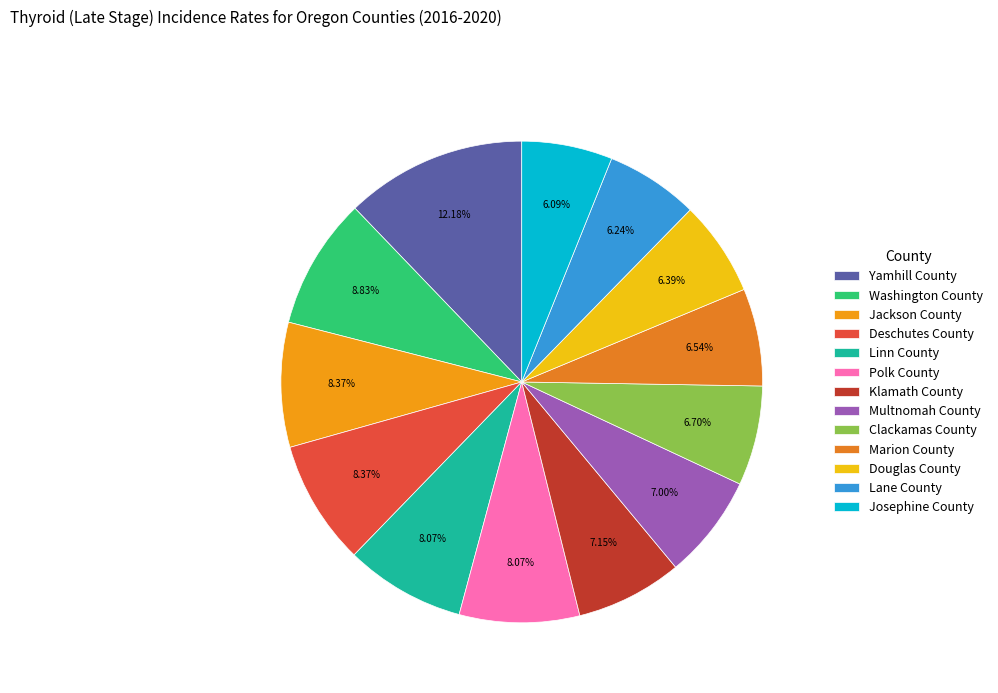

How much of the chart is everything except Klamath County?

92.8%